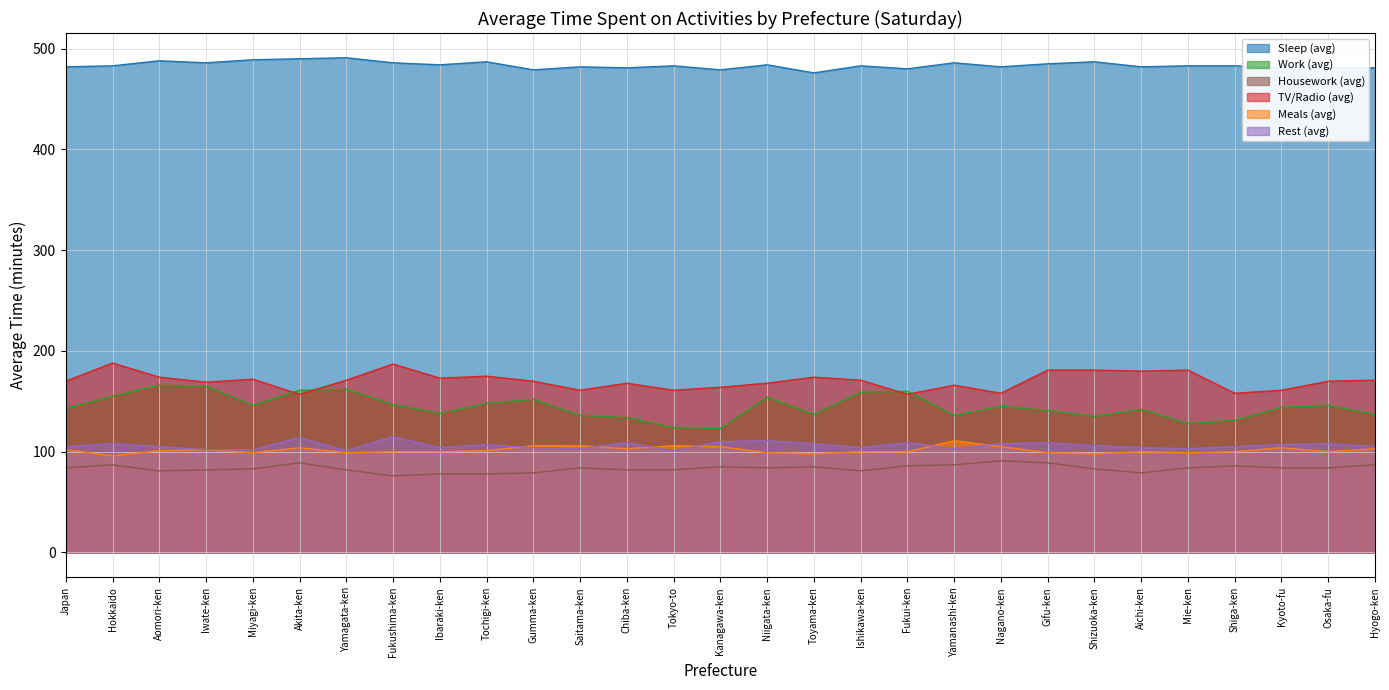

What is the difference between the maximum and minimum values in the Meals (avg) series?

15